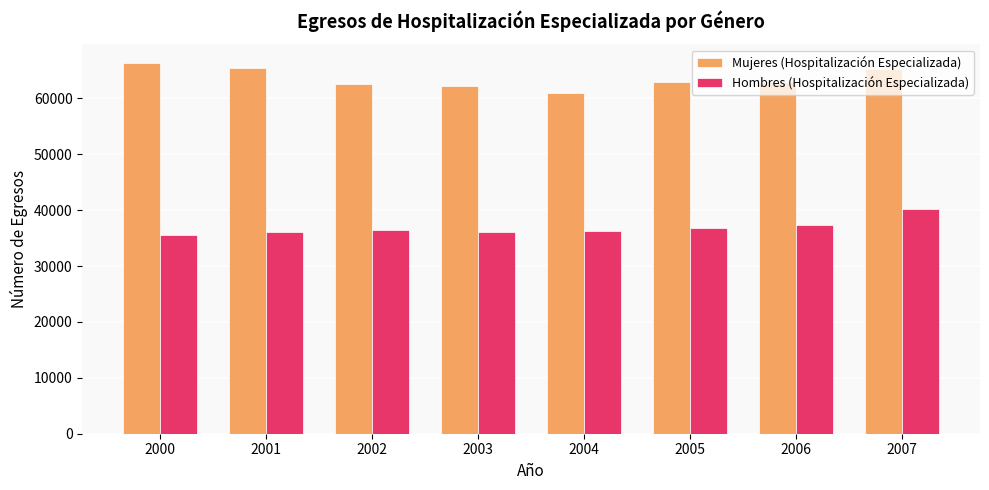

How many data points in Mujeres (Hospitalización Especializada) are less than 62909?

4